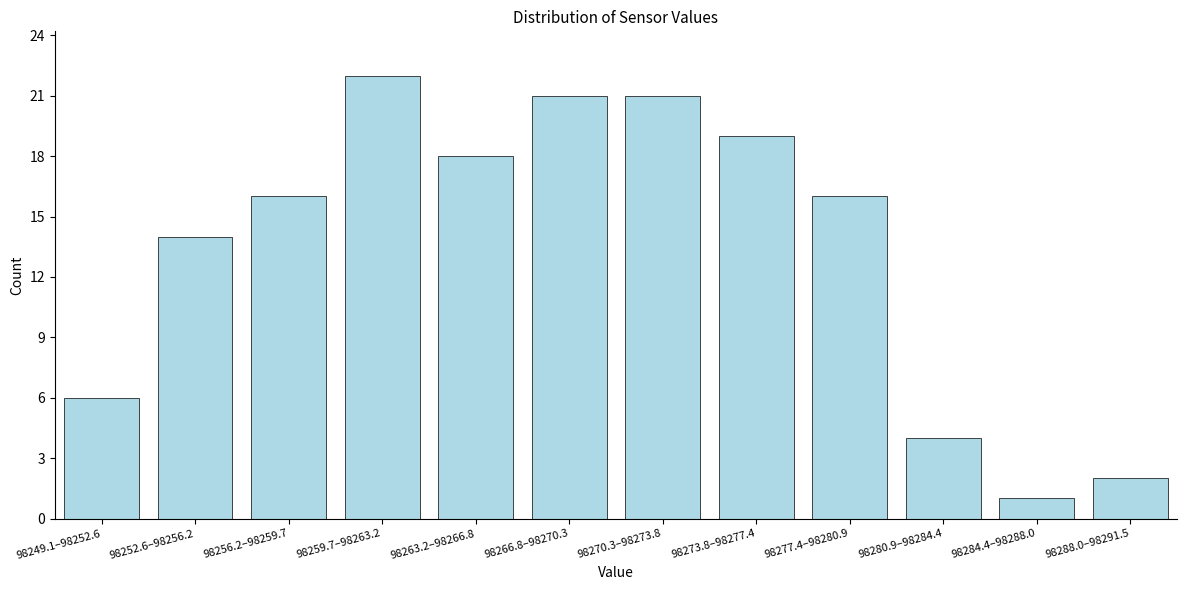

Reading left to right, transcribe all the data shown in this chart.

98249.1–98252.6=6	98252.6–98256.2=14	98256.2–98259.7=16	98259.7–98263.2=22	98263.2–98266.8=18	98266.8–98270.3=21	98270.3–98273.8=21	98273.8–98277.4=19	98277.4–98280.9=16	98280.9–98284.4=4	98284.4–98288.0=1	98288.0–98291.5=2